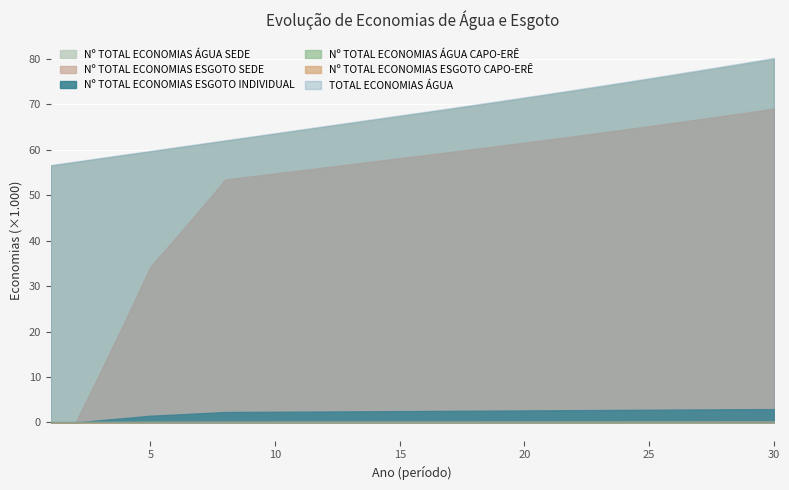

Which category has the lowest value in the Nº TOTAL DE ECONOMIAS DE ÁGUA CAPO-ERÊ series?

1